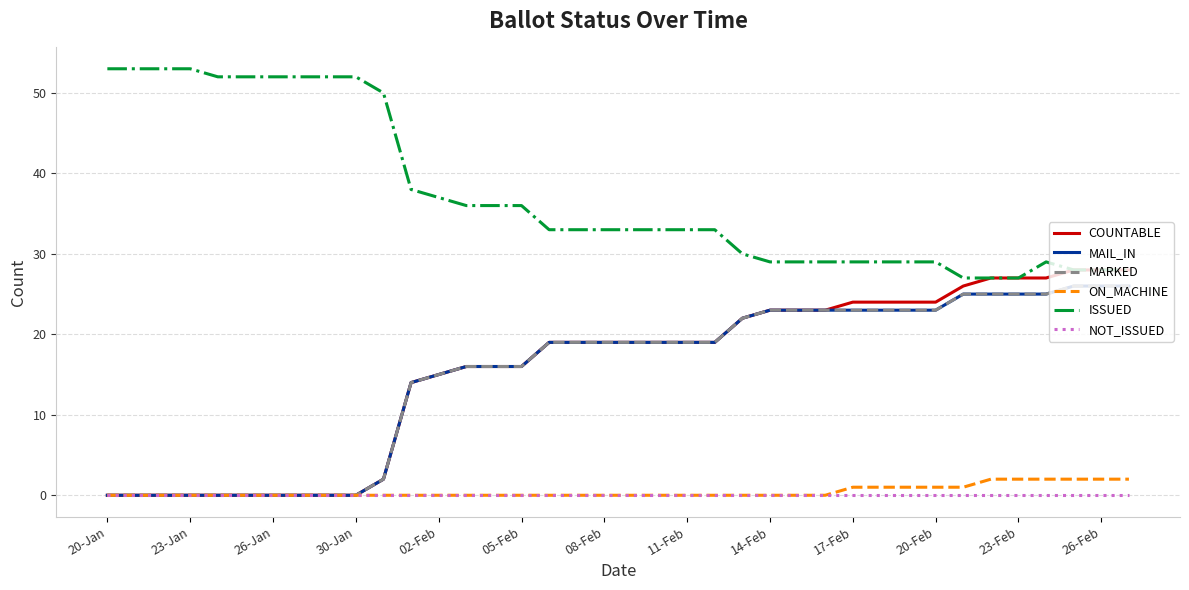

Rank the series by their maximum value, from highest to lowest.

ISSUED, COUNTABLE, MAIL_IN, MARKED, ON_MACHINE, NOT_ISSUED